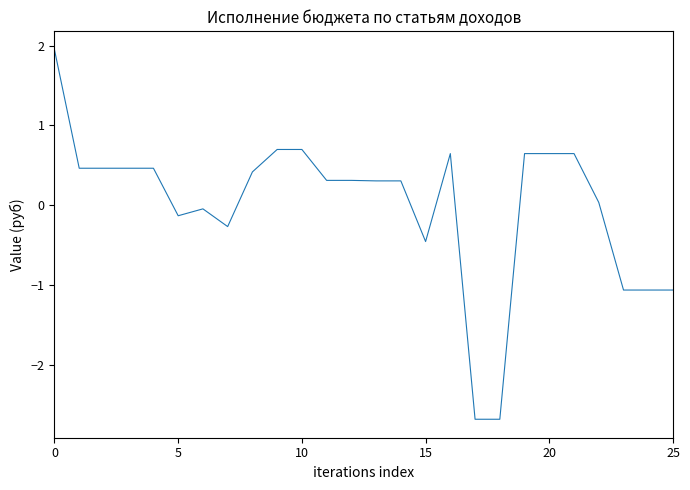

What is the maximum value shown in the chart?

1.9